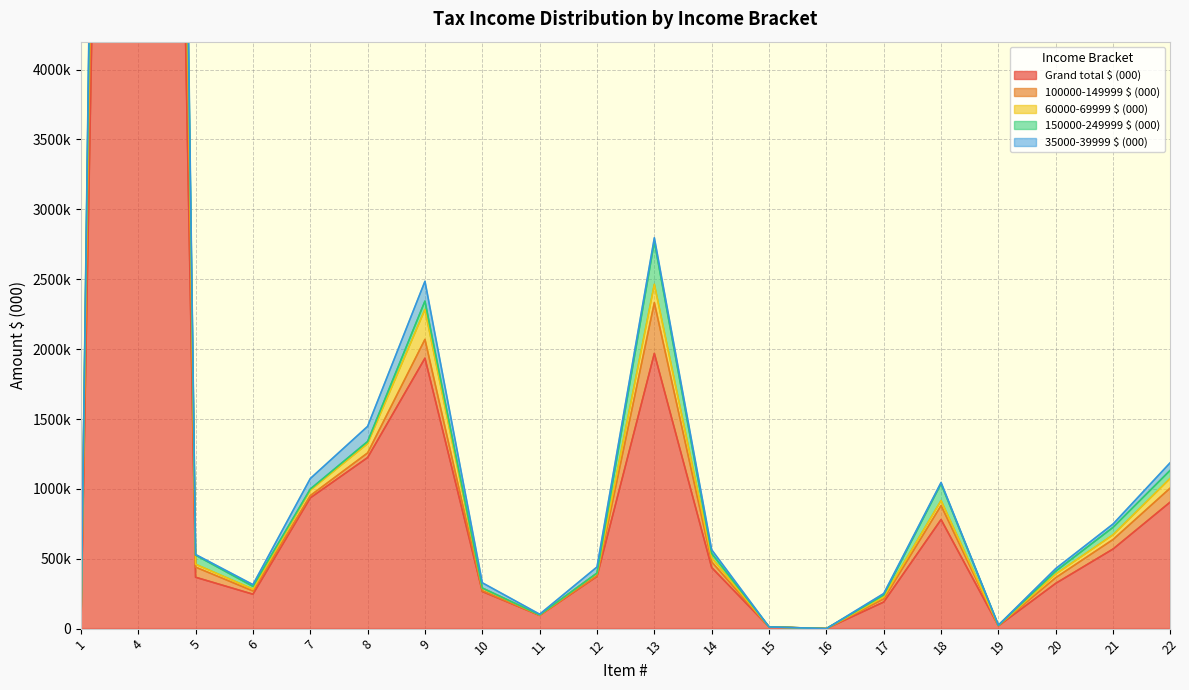

True or false: 100000-149999 $ (000) and Grand total $ (000) cross at least once.

False